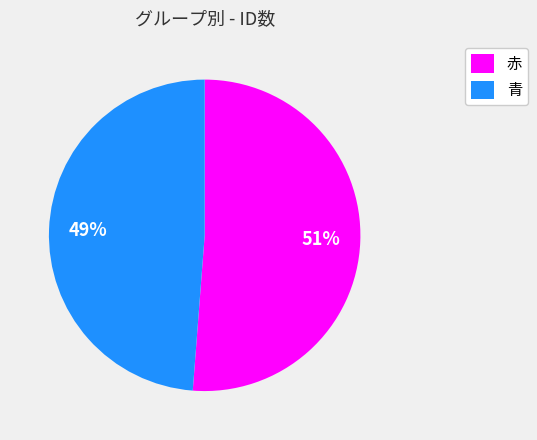

Do 青 and 赤 together represent more than half of the pie?

Yes